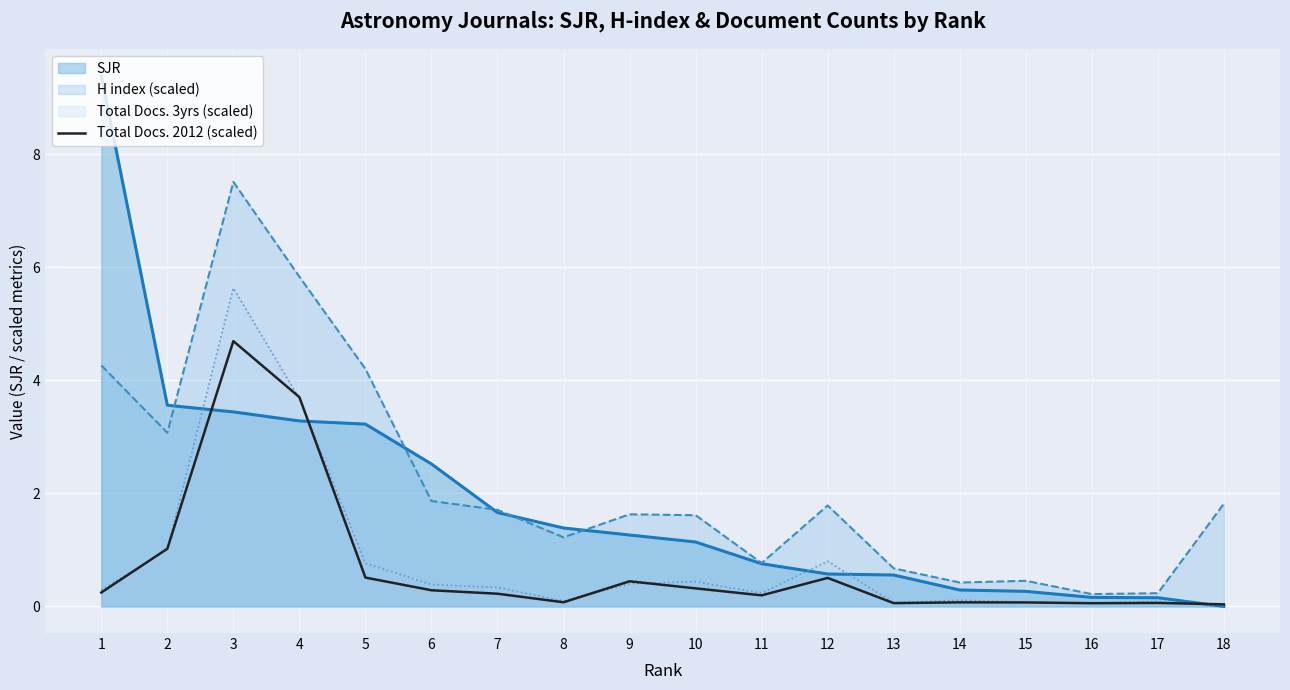

Which label corresponds to the smallest value in the chart?

18